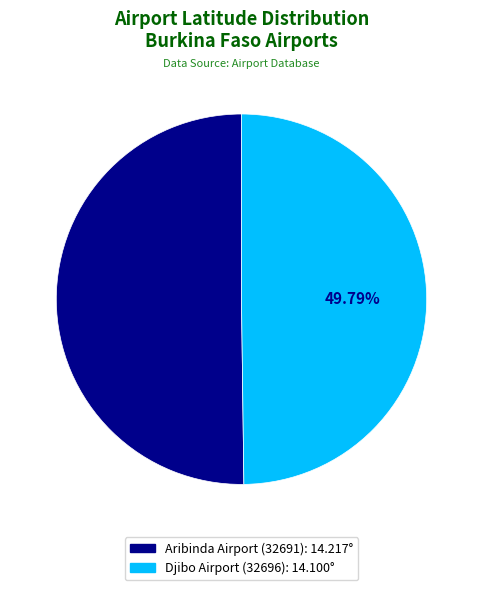

Approximately how many times larger is the value at Djibo Airport (32696) compared to Aribinda Airport (32691)?

1.0